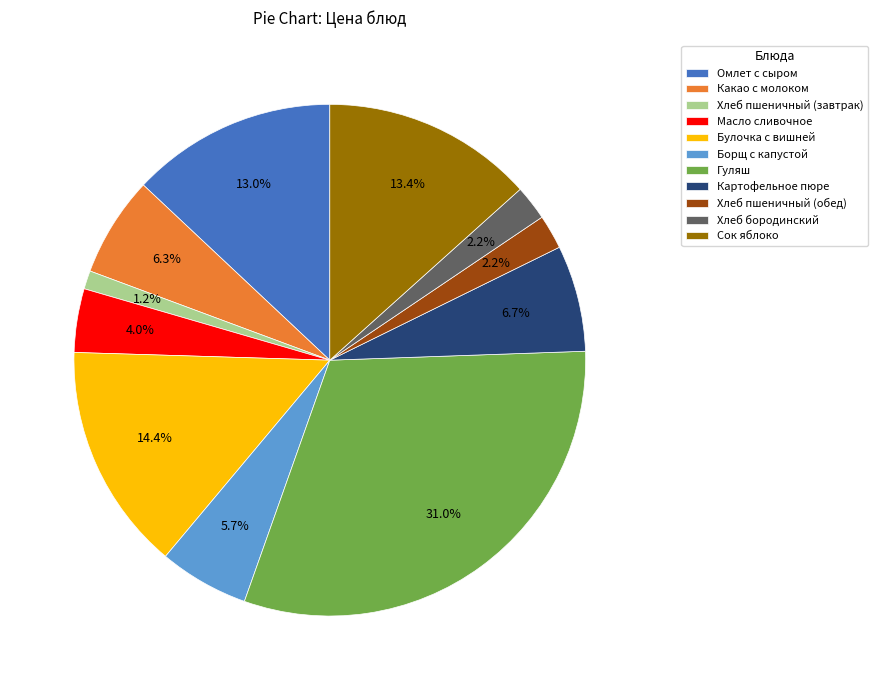

Which category has the biggest portion of the pie?

Гуляш